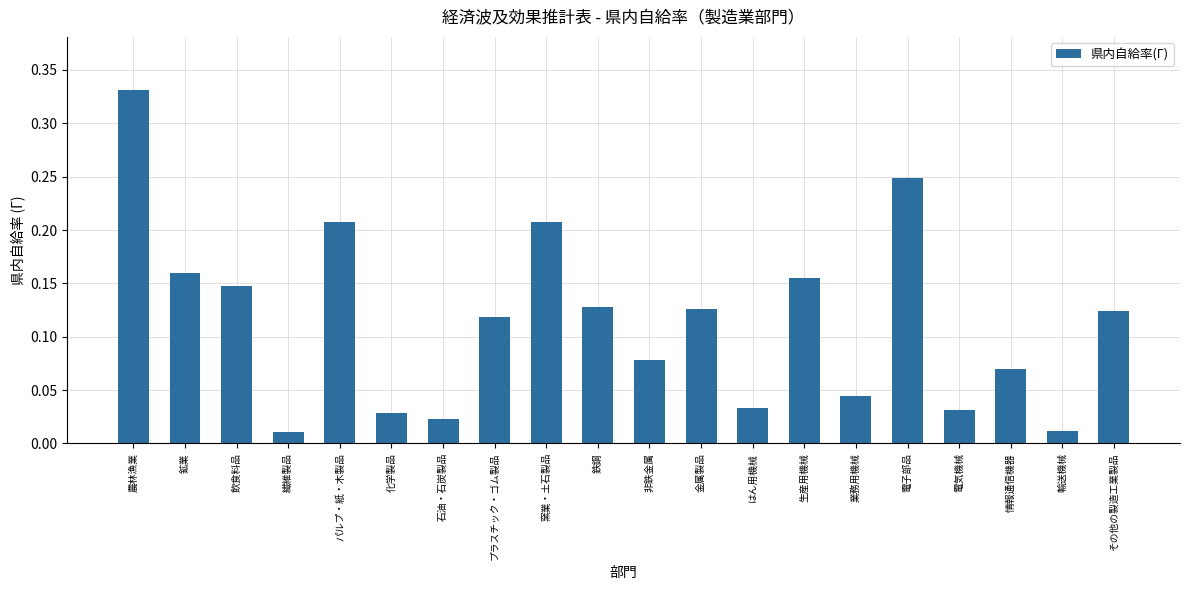

Which category has the highest value across all series?

農林漁業